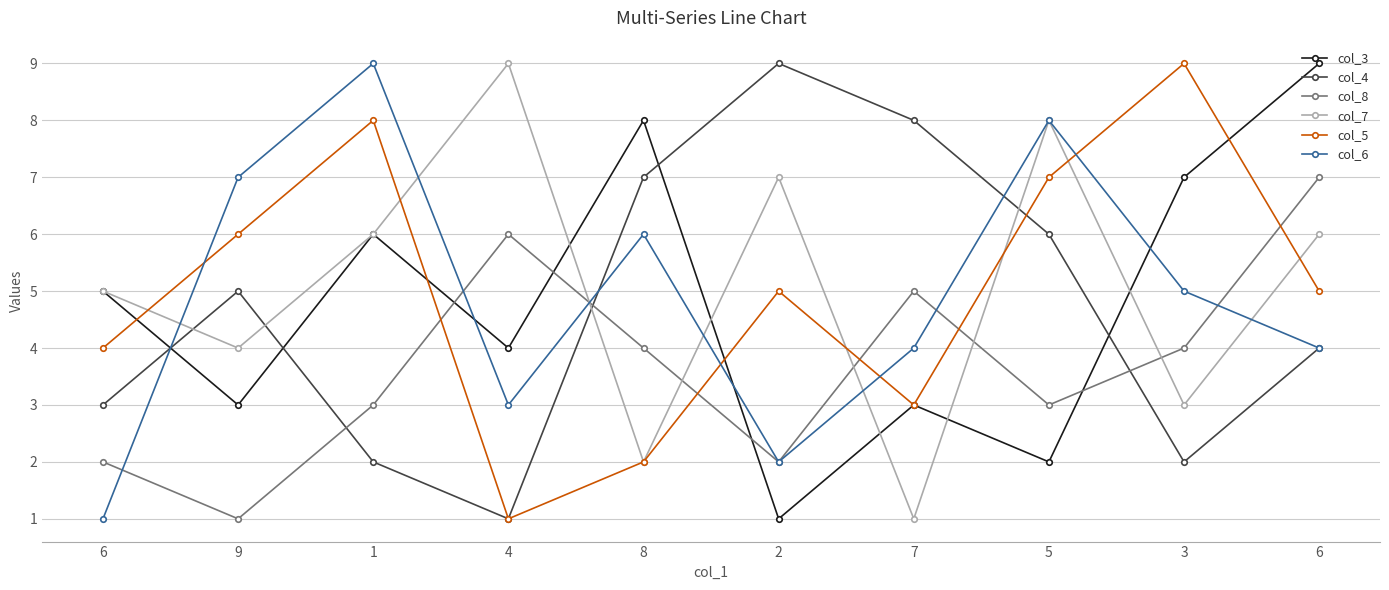

Where do col_4 and col_3 first cross each other?

6 and 9